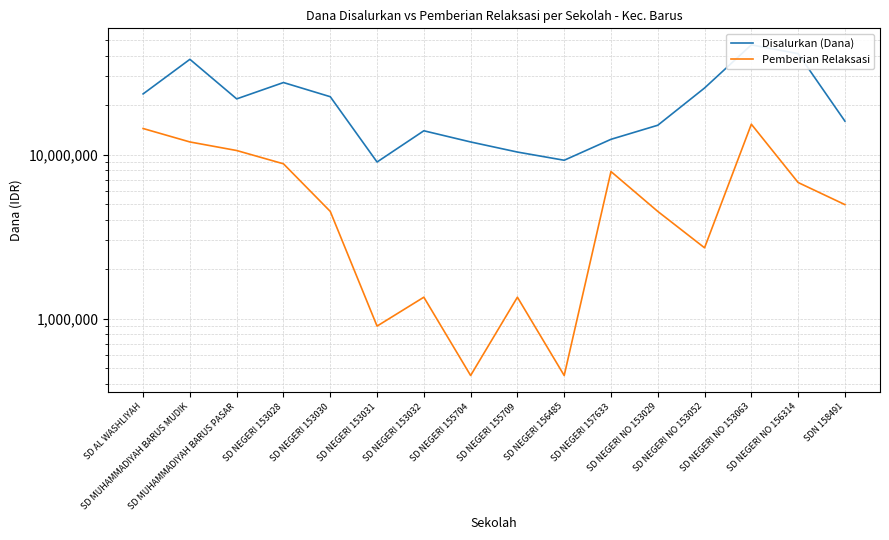

What is the maximum value for Pemberian Relaksasi?

15300000